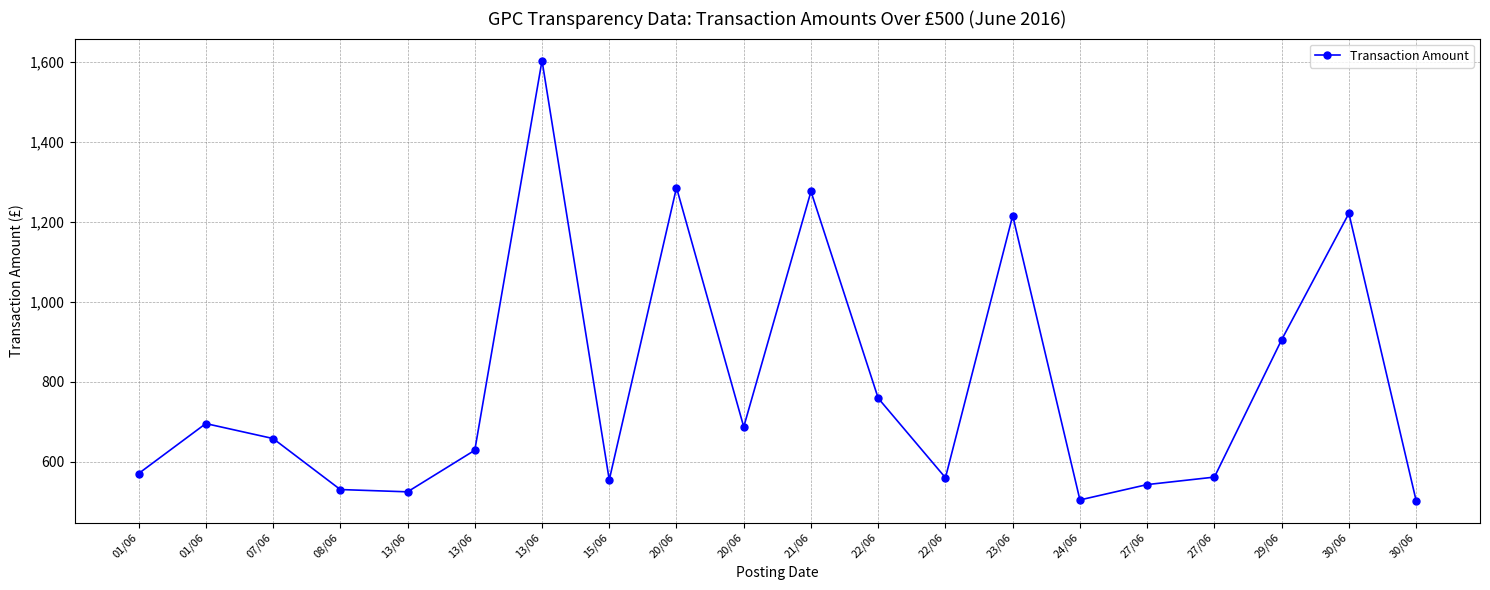

How many lines are shown in the chart?

1